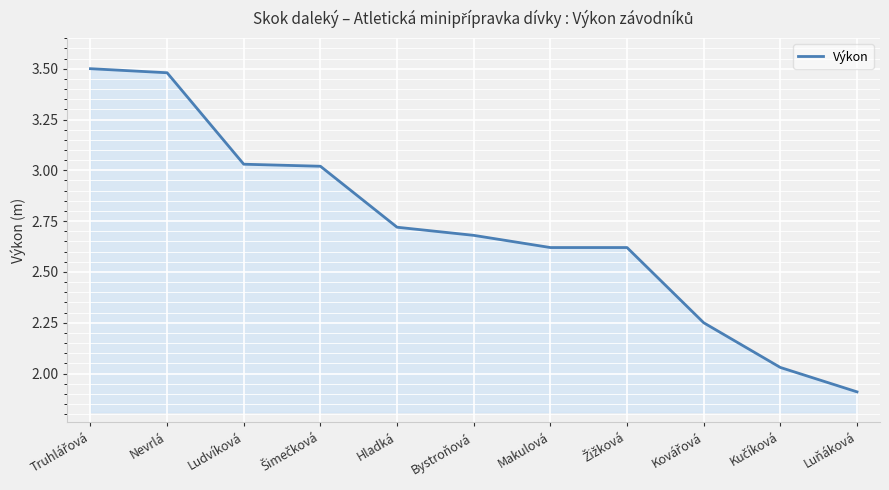

The chart shows a value of 3.5 at Nevrlá. True or false?

True